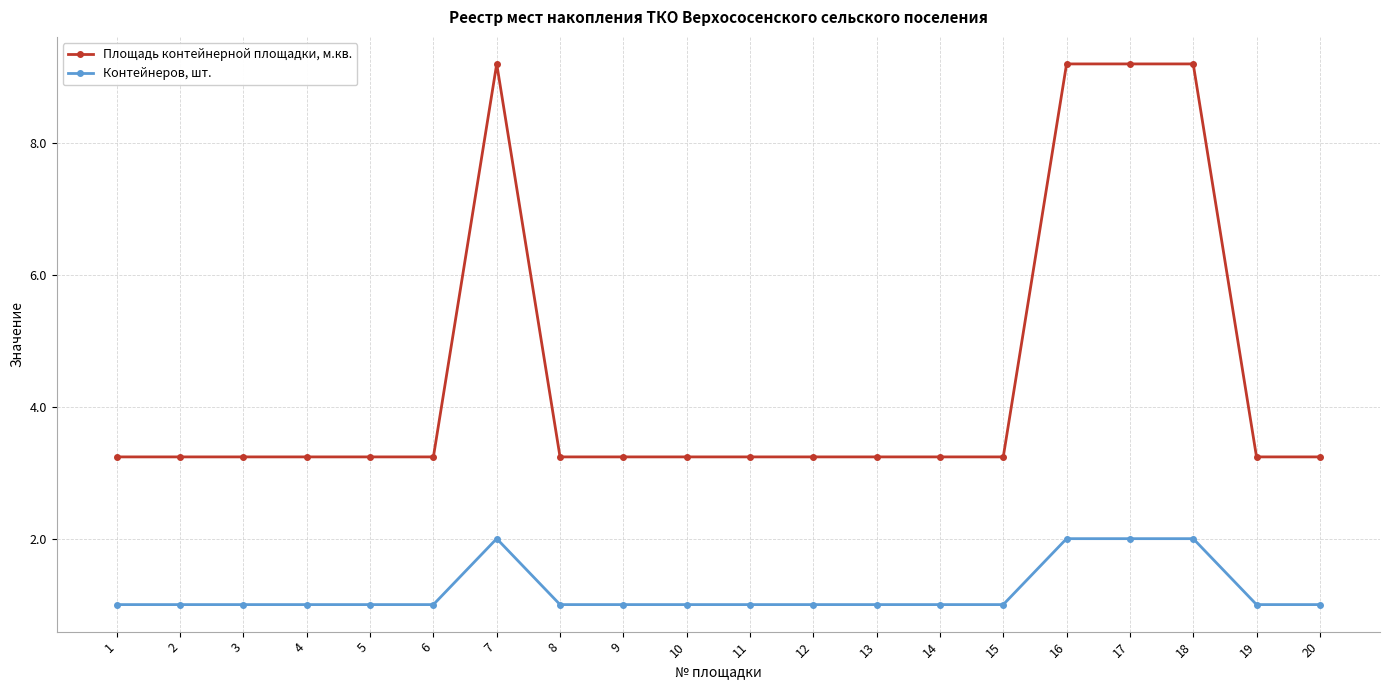

What are all the series names shown in the legend?

Площадь контейнерной площадки, м.кв., Контейнеров, шт.